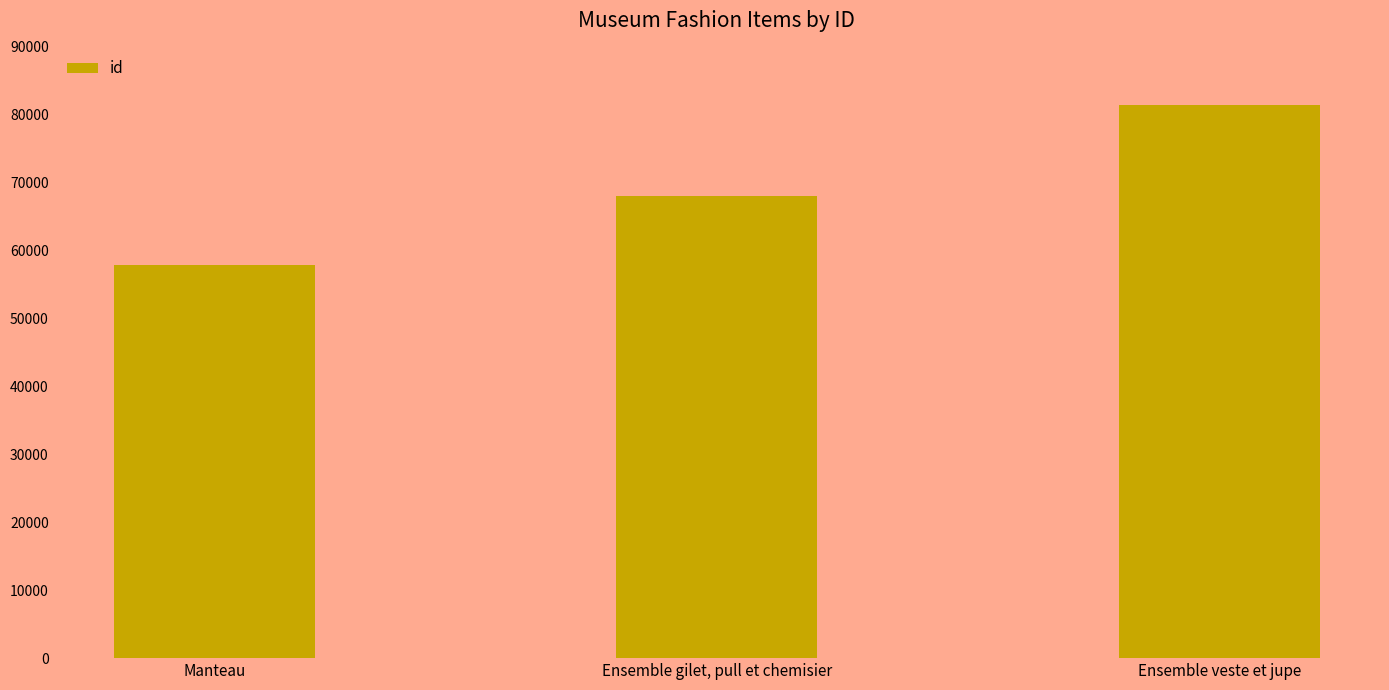

The chart shows a value of 67923 at Ensemble gilet, pull et chemisier. True or false?

True